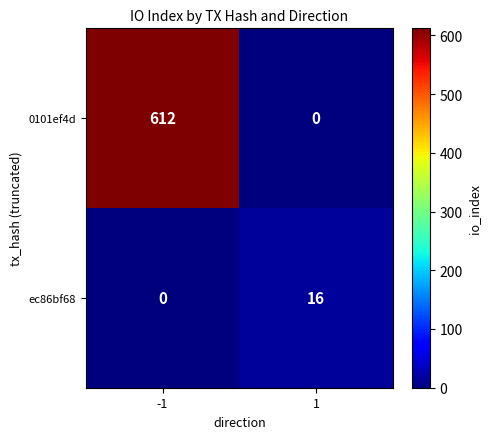

What is the maximum value shown in the chart?

612